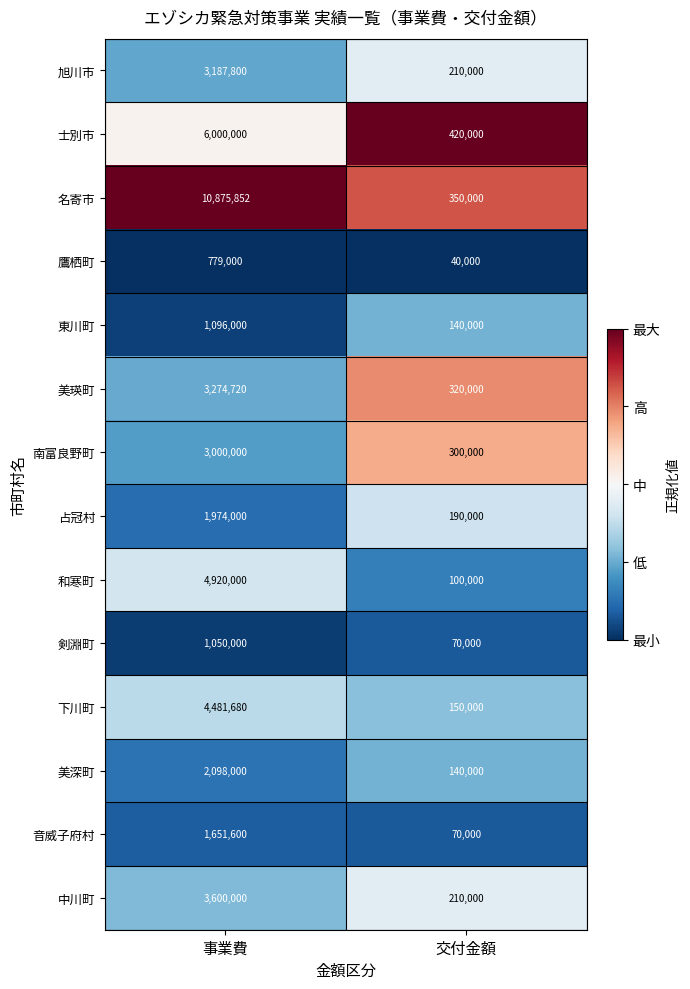

The 士別市 series shows 9533339 at 事業費. True or false?

False